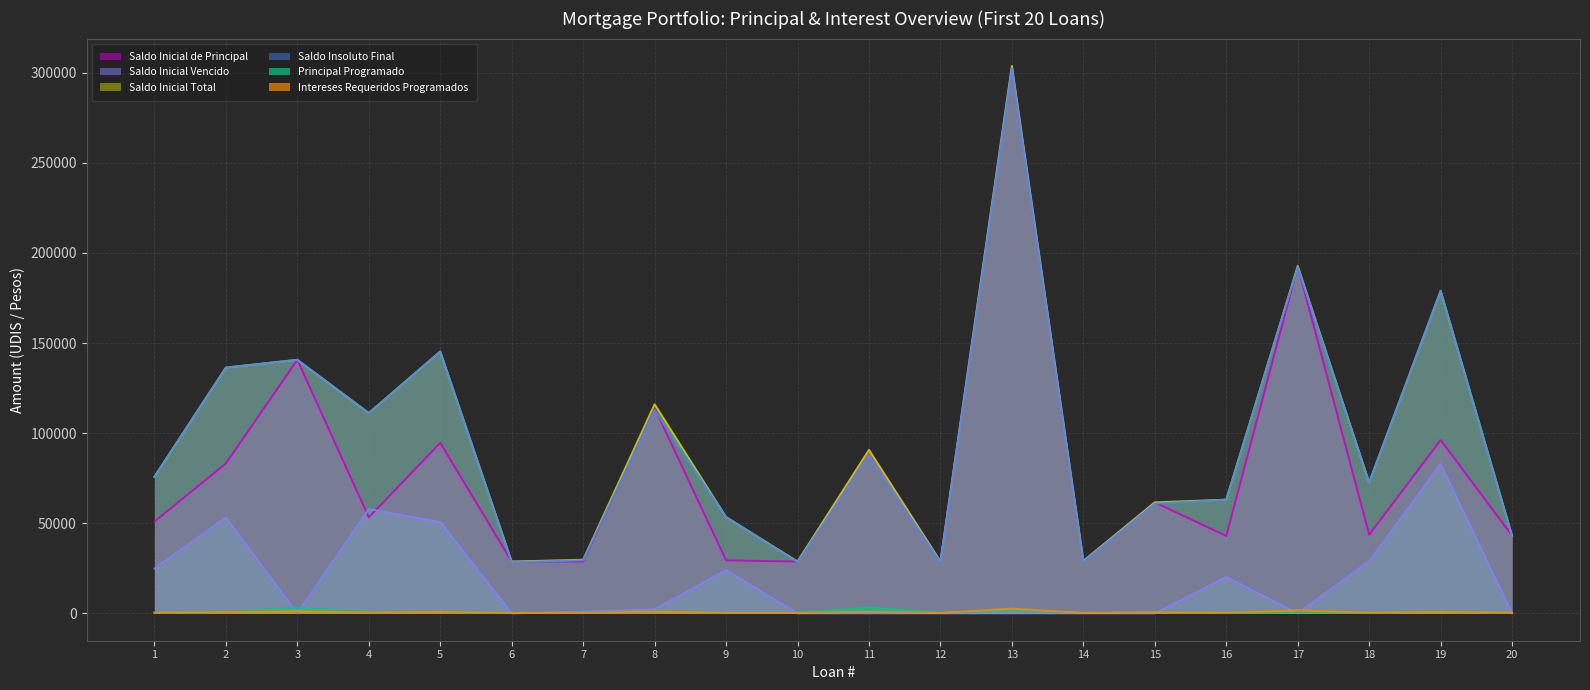

Reading right to left, transcribe all the data shown in this chart.

Saldo Inicial de Principal: 20=43063.6	19=96184.2	18=43685.2	17=192746.2	16=42950.2	15=61596.0	14=29091.0	13=303806.1	12=28765.6	11=90689.9	10=28765.6	9=29413.9	8=113914.6	7=28765.6	6=28765.6	5=94608.6	4=53287.6	3=140724.5	2=83193.9	1=50937.2
Saldo Inicial Vencido: 20=0.0	19=82821.3	18=28953.2	17=0.0	16=20156.2	15=0.0	14=0.0	13=0.0	12=0.0	11=0.0	10=0.0	9=24013.1	8=2172.7	7=985.7	6=0.0	5=50722.3	4=57863.8	3=0.0	2=53198.6	1=24831.8
Saldo Inicial Total: 20=43063.6	19=179005.5	18=72638.4	17=192746.2	16=63106.4	15=61596.0	14=29091.0	13=303806.1	12=28765.6	11=90689.9	10=28765.6	9=53427.0	8=116087.2	7=29751.3	6=28765.6	5=145330.9	4=111151.4	3=140724.5	2=136392.4	1=75769.0
Saldo Insoluto Final: 20=42748.6	19=179005.5	18=72638.4	17=192201.4	16=63106.4	15=60874.6	14=28759.8	13=302353.9	12=28431.8	11=87512.9	10=28431.8	9=53427.0	8=112814.2	7=29425.3	6=28431.8	5=145330.9	4=111151.4	3=140724.5	2=136392.4	1=75769.0
Principal Programado: 20=315.0	19=1054.3	18=310.1	17=544.8	16=304.9	15=721.4	14=331.2	13=1452.2	12=333.8	11=3176.9	10=333.8	9=328.6	8=1100.4	7=333.8	6=333.8	5=674.5	4=663.6	3=3052.4	2=636.2	1=378.4
Intereses Requeridos Programados: 20=340.9	19=758.2	18=345.8	17=1656.0	16=340.0	15=529.2	14=232.7	13=2610.2	12=230.1	11=779.2	10=230.1	9=235.3	8=978.7	7=230.1	6=230.1	5=741.1	4=421.9	3=1209.1	2=651.7	1=403.2